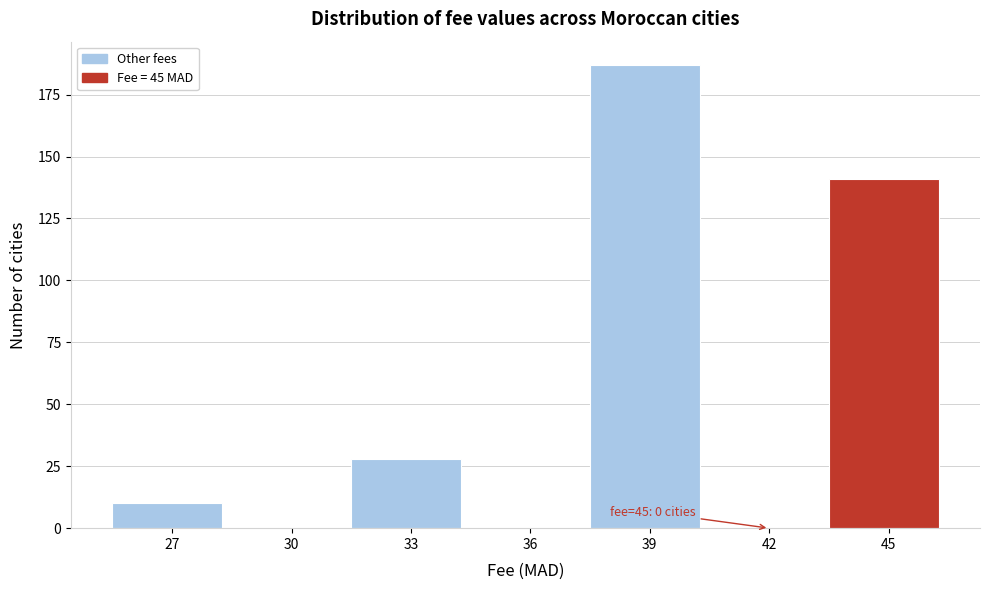

Reading right to left, what are all the values shown in this chart?

45=141	42=0	39=187	36=0	33=28	30=0	27=10